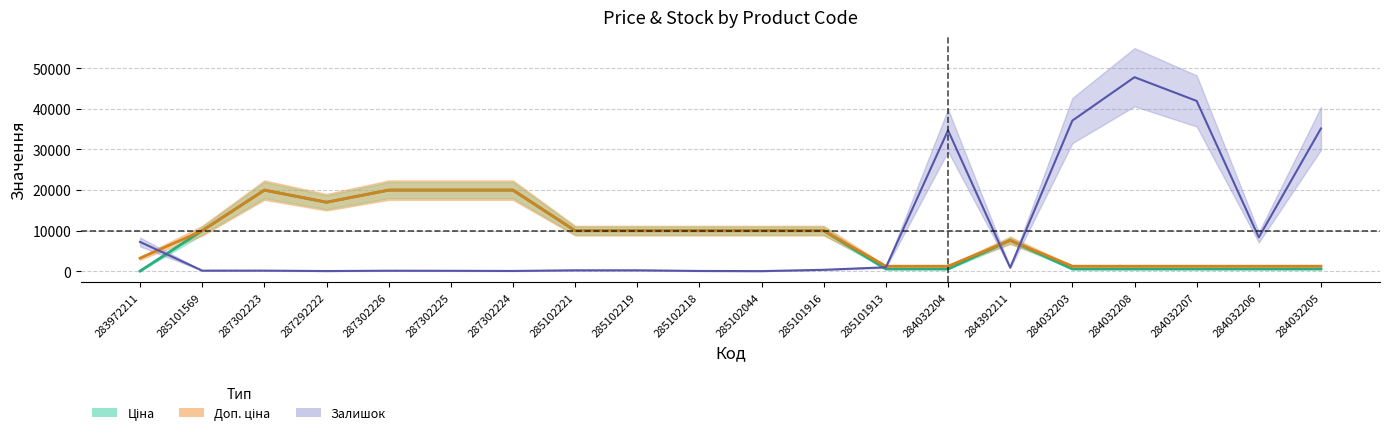

What is the highest value of the Ціна series?

19964.2